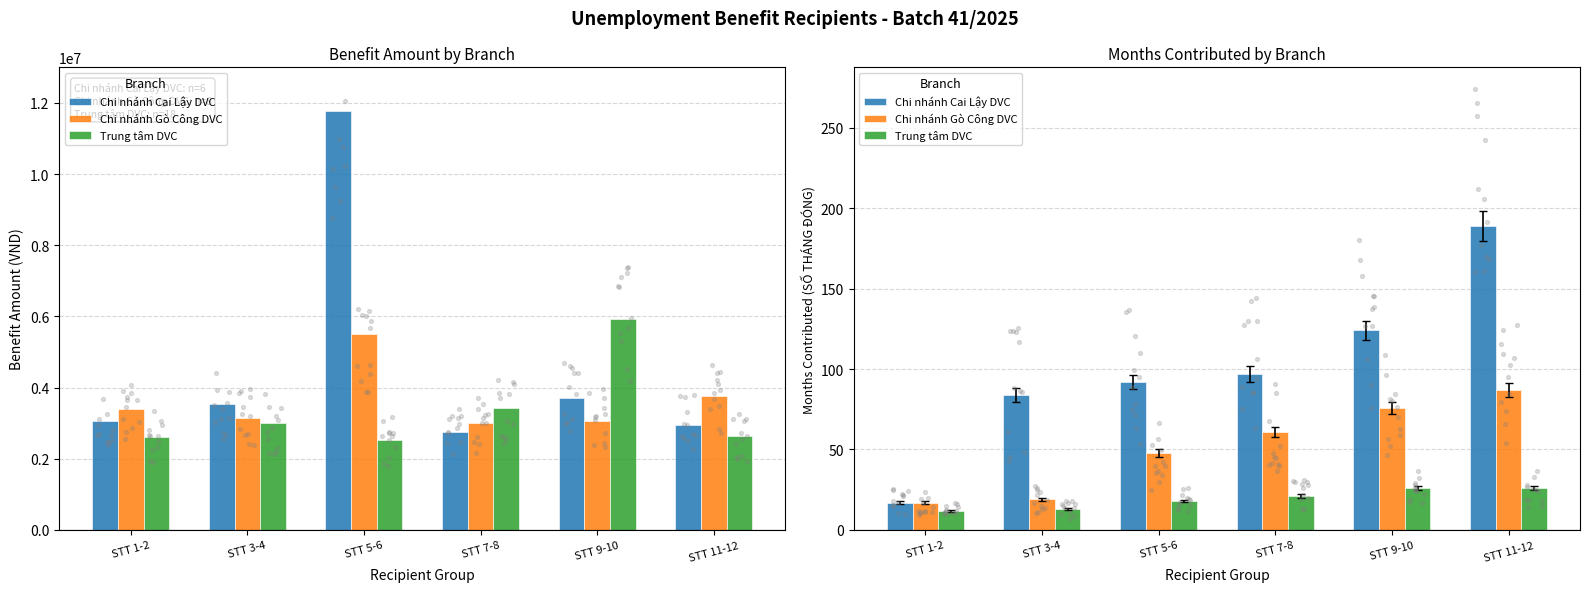

What is the total value across all series at STT 7-8?

179